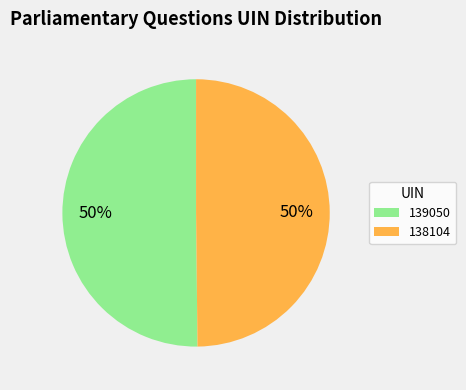

Is the sum of 138104 and 139050 greater than half?

Yes